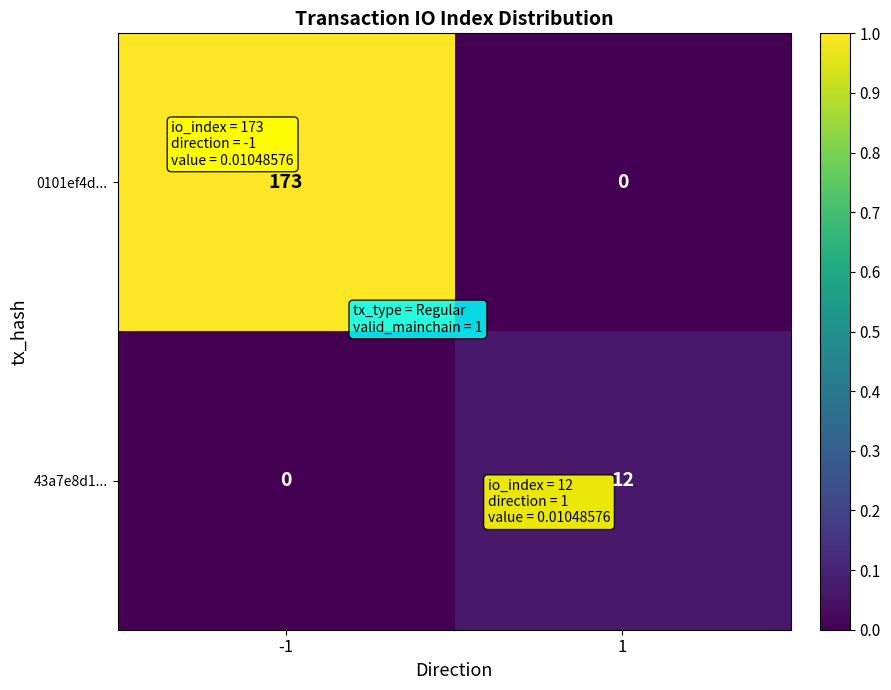

What is the difference between the 0101ef4d... values at 1 and -1?

173